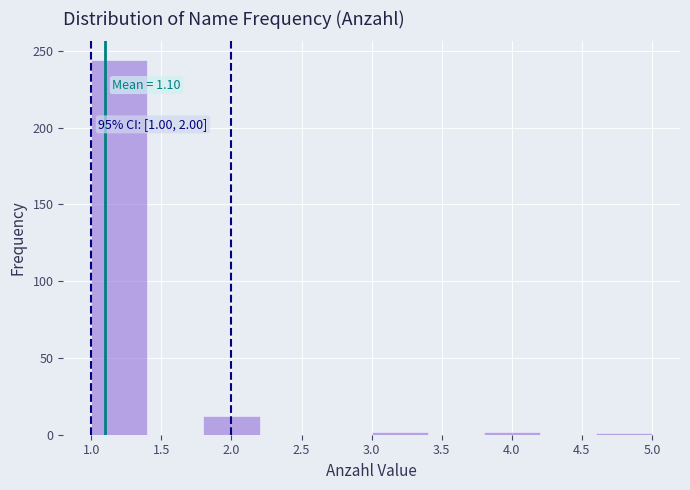

Which range on the x-axis has the tallest bar?

1.0 to 1.4